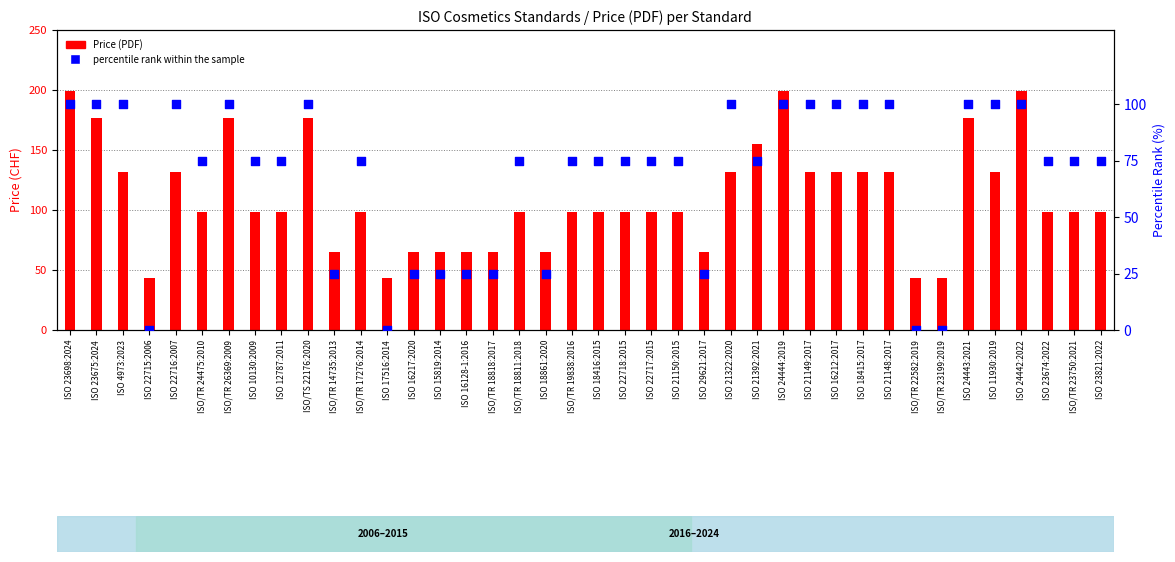

Which series reaches the minimum Y coordinate?

percentile rank within the sample